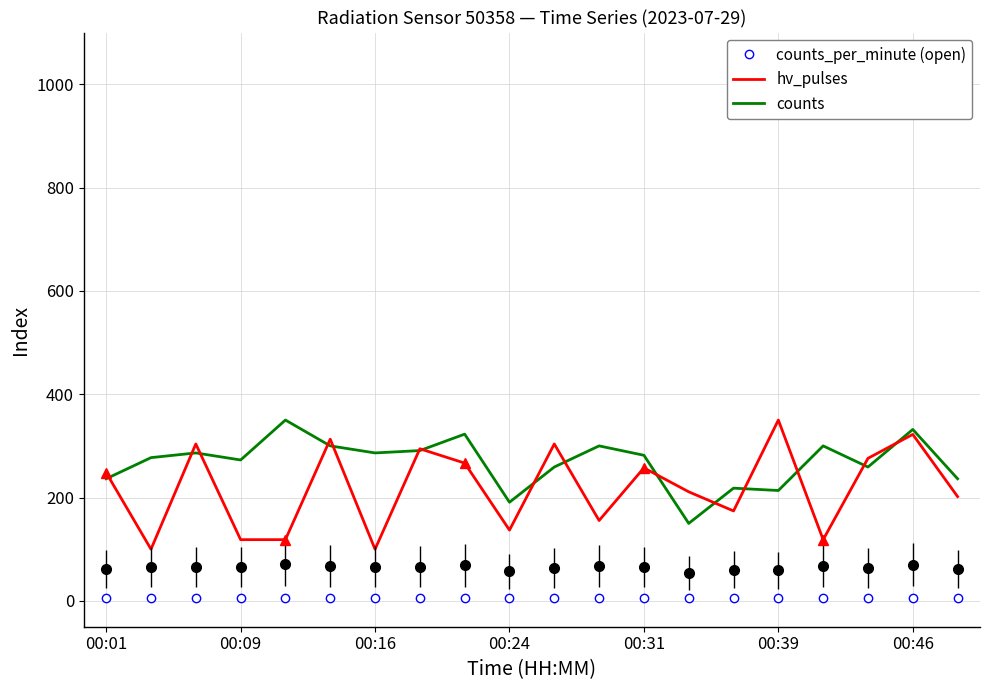

List the series in order of their overall mean, lowest first.

counts_per_minute, hv_pulses, counts